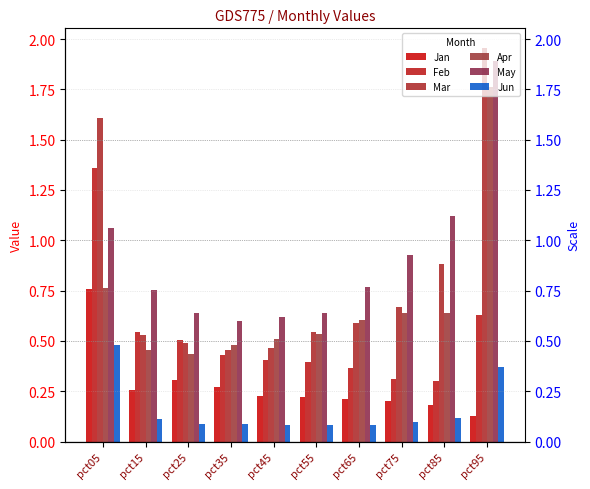

Is the value of May at pct65 greater than the value of Jan at pct25?

Yes